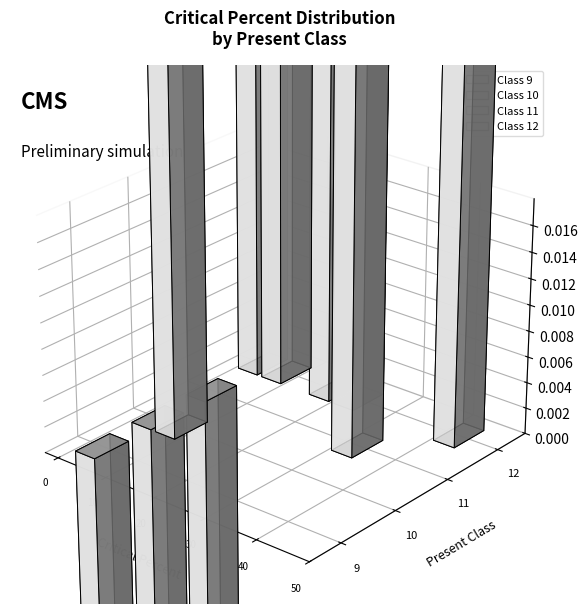

What is the maximum value shown in the chart?

43